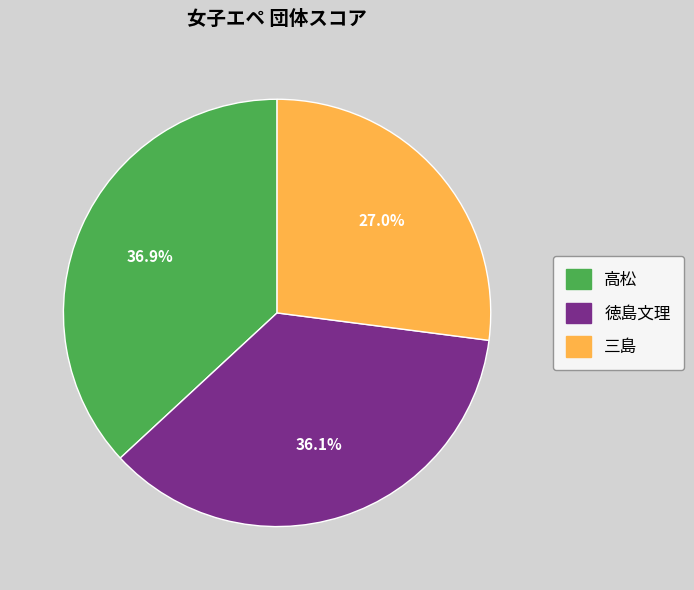

Which slice is the smallest?

三島